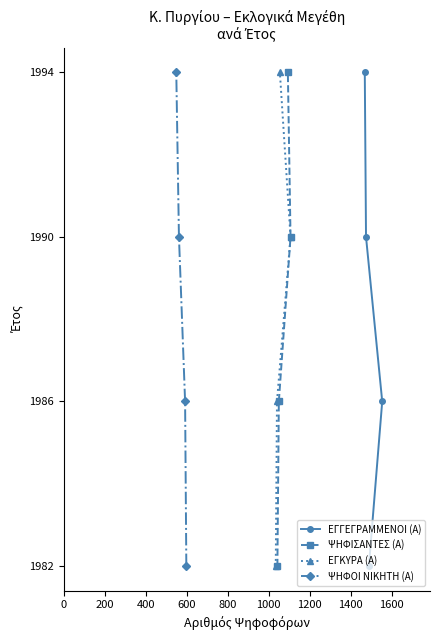

What is the maximum value for ΨΗΦΟΙ ΝΙΚΗΤΗ (Α)?

1994